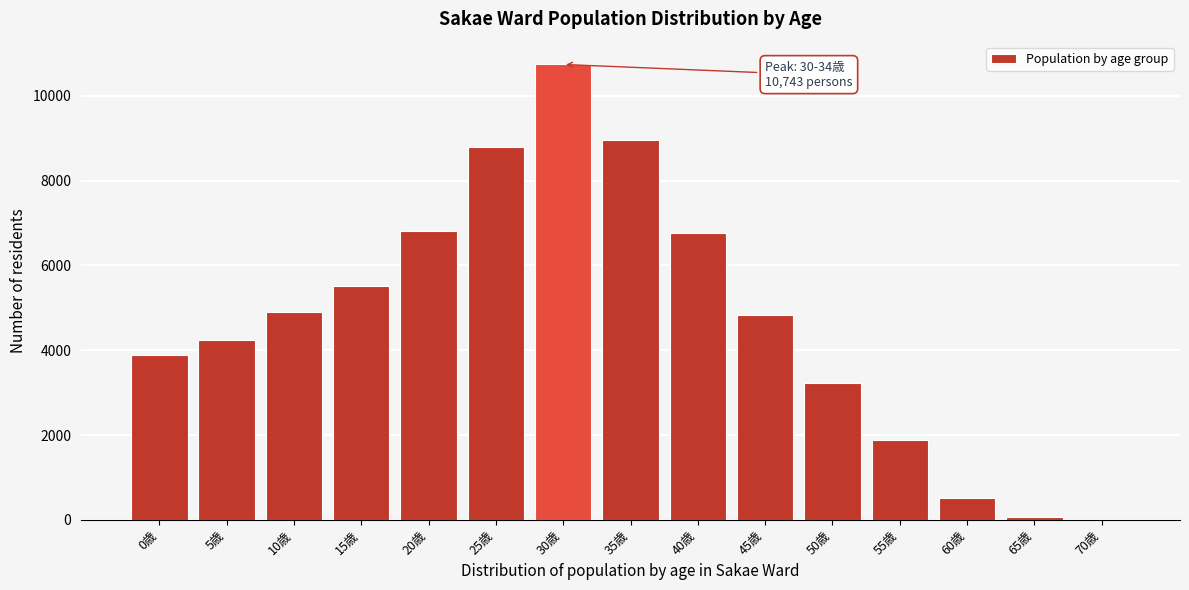

Reading left to right, transcribe all the data shown in this chart.

0歳=3887	5歳=4249	10歳=4906	15歳=5508	20歳=6818	25歳=8789	30歳=10743	35歳=8957	40歳=6757	45歳=4833	50歳=3226	55歳=1873	60歳=508	65歳=76	70歳=1